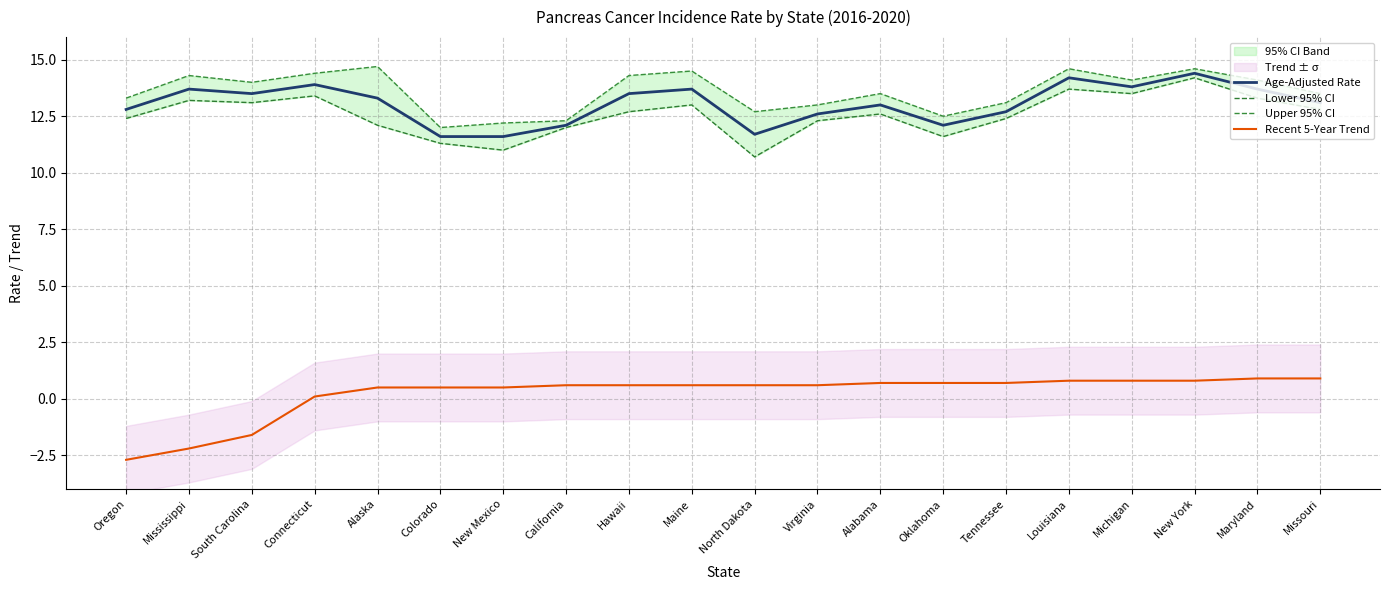

Reading right to left, transcribe all the data shown in this chart.

Age-Adjusted Rate: Missouri=13.1	Maryland=13.7	New York=14.4	Michigan=13.8	Louisiana=14.2	Tennessee=12.7	Oklahoma=12.1	Alabama=13.0	Virginia=12.6	North Dakota=11.7	Maine=13.7	Hawaii=13.5	California=12.1	New Mexico=11.6	Colorado=11.6	Alaska=13.3	Connecticut=13.9	South Carolina=13.5	Mississippi=13.7	Oregon=12.8
Lower 95% CI: Missouri=12.8	Maryland=13.3	New York=14.2	Michigan=13.5	Louisiana=13.7	Tennessee=12.4	Oklahoma=11.6	Alabama=12.6	Virginia=12.3	North Dakota=10.7	Maine=13.0	Hawaii=12.7	California=12.0	New Mexico=11.0	Colorado=11.3	Alaska=12.1	Connecticut=13.4	South Carolina=13.1	Mississippi=13.2	Oregon=12.4
Upper 95% CI: Missouri=13.5	Maryland=14.1	New York=14.6	Michigan=14.1	Louisiana=14.6	Tennessee=13.1	Oklahoma=12.5	Alabama=13.5	Virginia=13.0	North Dakota=12.7	Maine=14.5	Hawaii=14.3	California=12.3	New Mexico=12.2	Colorado=12.0	Alaska=14.7	Connecticut=14.4	South Carolina=14.0	Mississippi=14.3	Oregon=13.3
Recent 5-Year Trend: Missouri=0.9	Maryland=0.9	New York=0.8	Michigan=0.8	Louisiana=0.8	Tennessee=0.7	Oklahoma=0.7	Alabama=0.7	Virginia=0.6	North Dakota=0.6	Maine=0.6	Hawaii=0.6	California=0.6	New Mexico=0.5	Colorado=0.5	Alaska=0.5	Connecticut=0.1	South Carolina=-1.6	Mississippi=-2.2	Oregon=-2.7